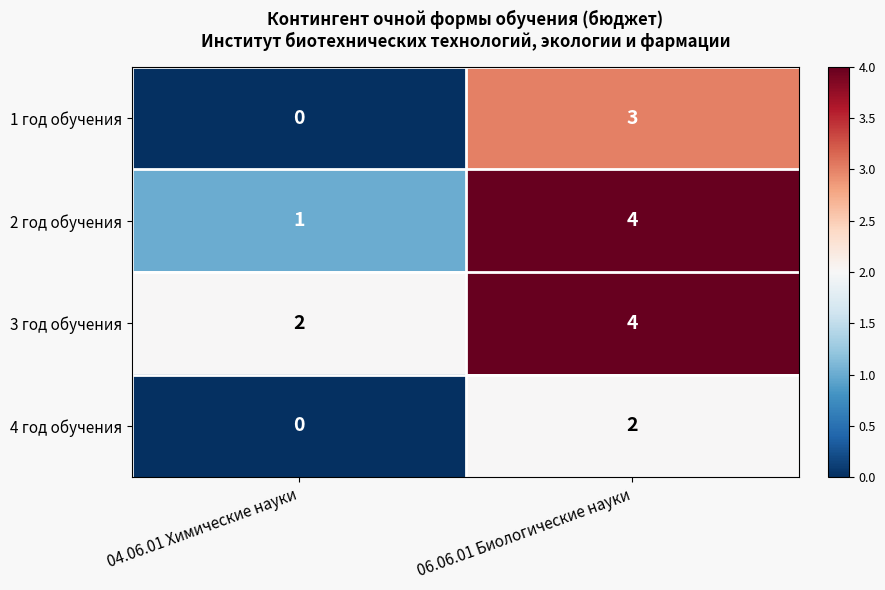

At which category is the sum across all series the highest?

06.06.01 Биологические науки